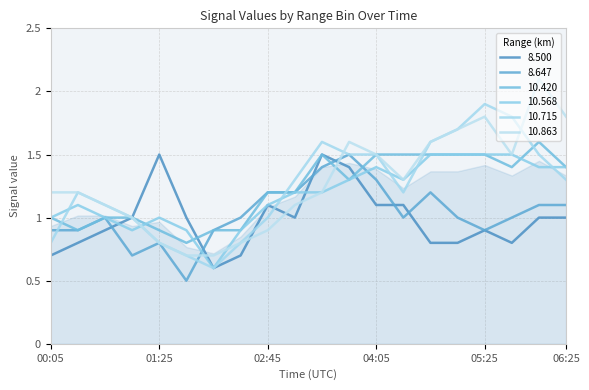

Reading left to right, what are all the values shown in this chart?

8.500: 00:05=0.7	00:25=0.8	00:45=0.9	01:05=1.0	01:25=1.5	01:45=1.0	02:05=0.6	02:25=0.7	02:45=1.1	03:05=1.0	03:25=1.5	03:45=1.4	04:05=1.1	04:25=1.1	04:45=0.8	05:05=0.8	05:25=0.9	05:45=0.8	06:05=1.0	06:25=1.0
8.647: 00:05=0.9	00:25=0.9	00:45=1.0	01:05=0.7	01:25=0.8	01:45=0.5	02:05=0.9	02:25=1.0	02:45=1.2	03:05=1.2	03:25=1.4	03:45=1.5	04:05=1.3	04:25=1.0	04:45=1.2	05:05=1.0	05:25=0.9	05:45=1.0	06:05=1.1	06:25=1.1
10.420: 00:05=1.0	00:25=0.9	00:45=1.0	01:05=1.0	01:25=0.9	01:45=0.8	02:05=0.9	02:25=0.9	02:45=1.2	03:05=1.2	03:25=1.5	03:45=1.3	04:05=1.5	04:25=1.5	04:45=1.5	05:05=1.5	05:25=1.5	05:45=1.4	06:05=1.6	06:25=1.4
10.568: 00:05=1.0	00:25=1.1	00:45=1.0	01:05=0.9	01:25=1.0	01:45=0.9	02:05=0.6	02:25=0.9	02:45=1.1	03:05=1.2	03:25=1.2	03:45=1.3	04:05=1.4	04:25=1.3	04:45=1.5	05:05=1.5	05:25=1.5	05:45=1.5	06:05=1.4	06:25=1.4
10.715: 00:05=0.8	00:25=1.2	00:45=1.1	01:05=1.0	01:25=0.8	01:45=0.7	02:05=0.6	02:25=0.8	02:45=1.0	03:05=1.3	03:25=1.6	03:45=1.5	04:05=1.5	04:25=1.2	04:45=1.6	05:05=1.7	05:25=1.9	05:45=1.8	06:05=1.5	06:25=1.3
10.863: 00:05=1.2	00:25=1.2	00:45=1.1	01:05=1.0	01:25=0.8	01:45=0.7	02:05=0.7	02:25=0.8	02:45=0.9	03:05=1.1	03:25=1.2	03:45=1.6	04:05=1.5	04:25=1.3	04:45=1.6	05:05=1.7	05:25=1.8	05:45=1.5	06:05=2.1	06:25=1.8